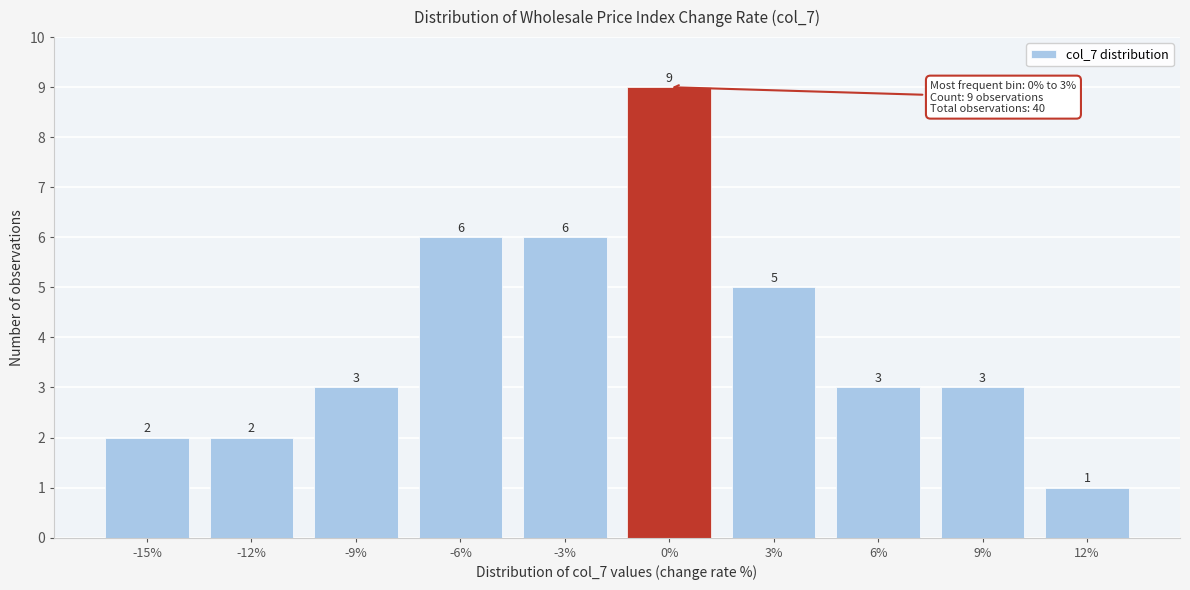

Reading left to right, list all the values displayed in this chart.

2	2	3	6	6	9	5	3	3	1